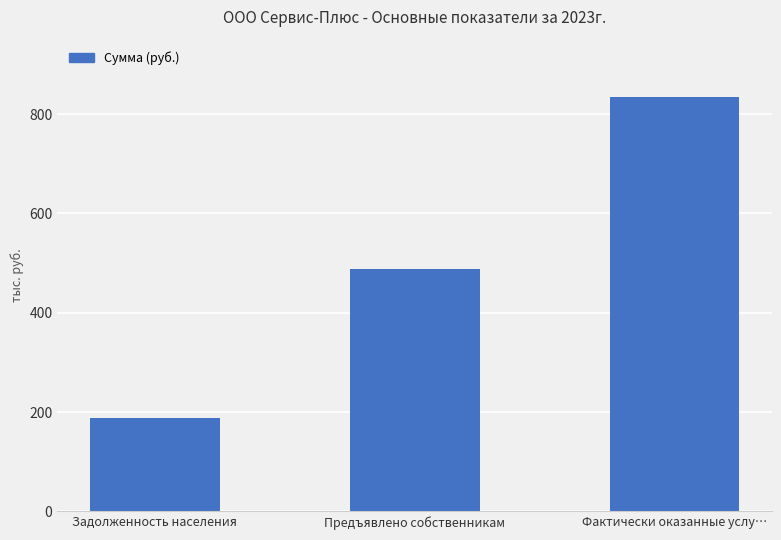

Reading left to right, extract all data points from this chart.

Задолженность населения=188179.6	Предъявлено собственникам=488332.9	Фактически оказанные услу…=834527.1